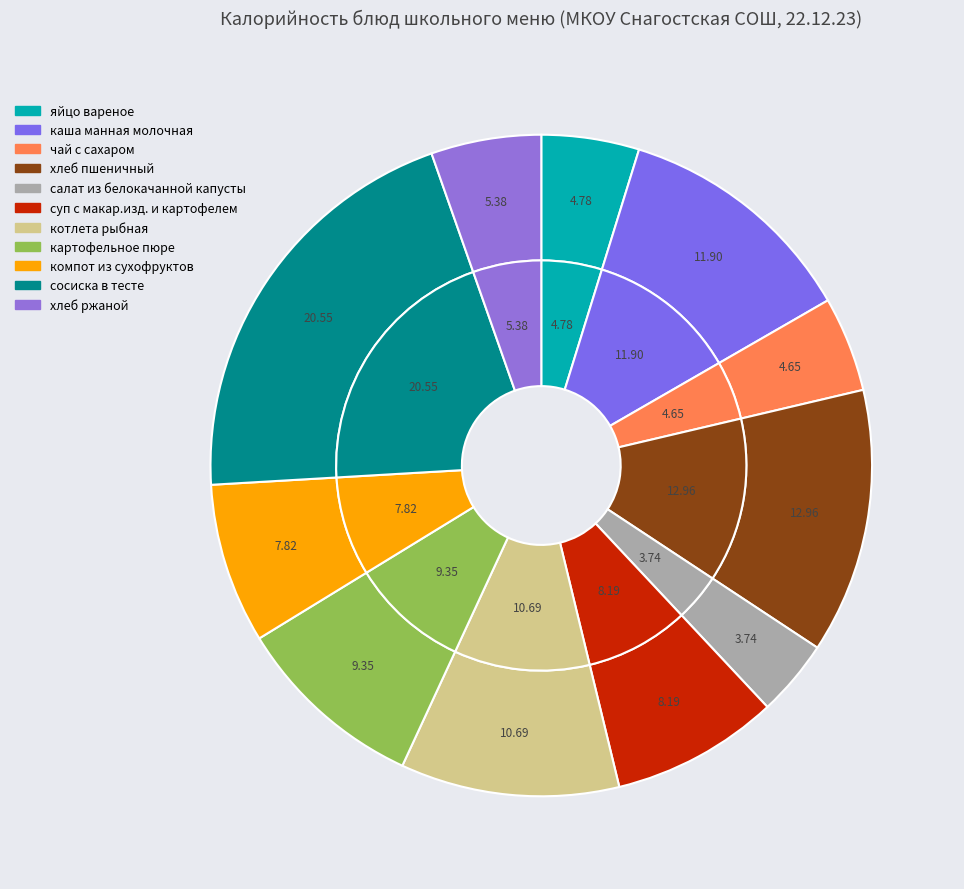

To the nearest percent, what is the combined percentage of чай с сахаром and сосиска в тесте?

25%